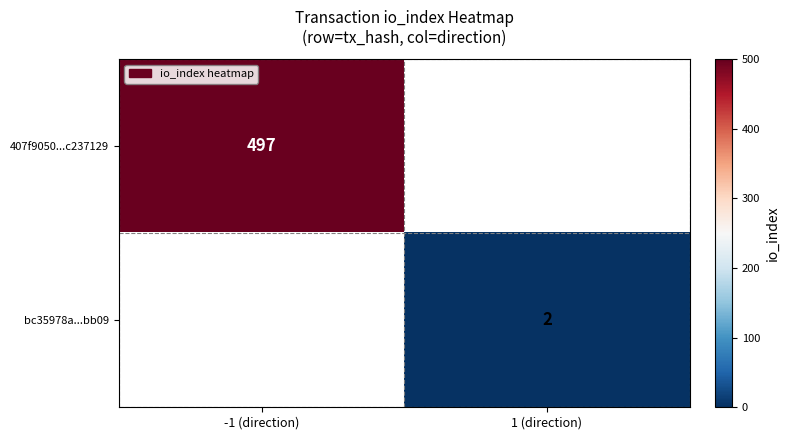

What is the minimum value shown in the chart?

2.0